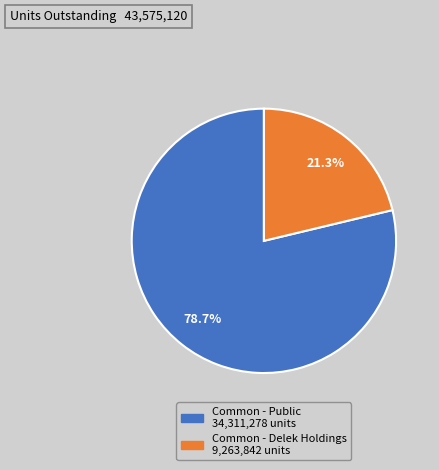

Is there a majority slice in this chart?

Yes